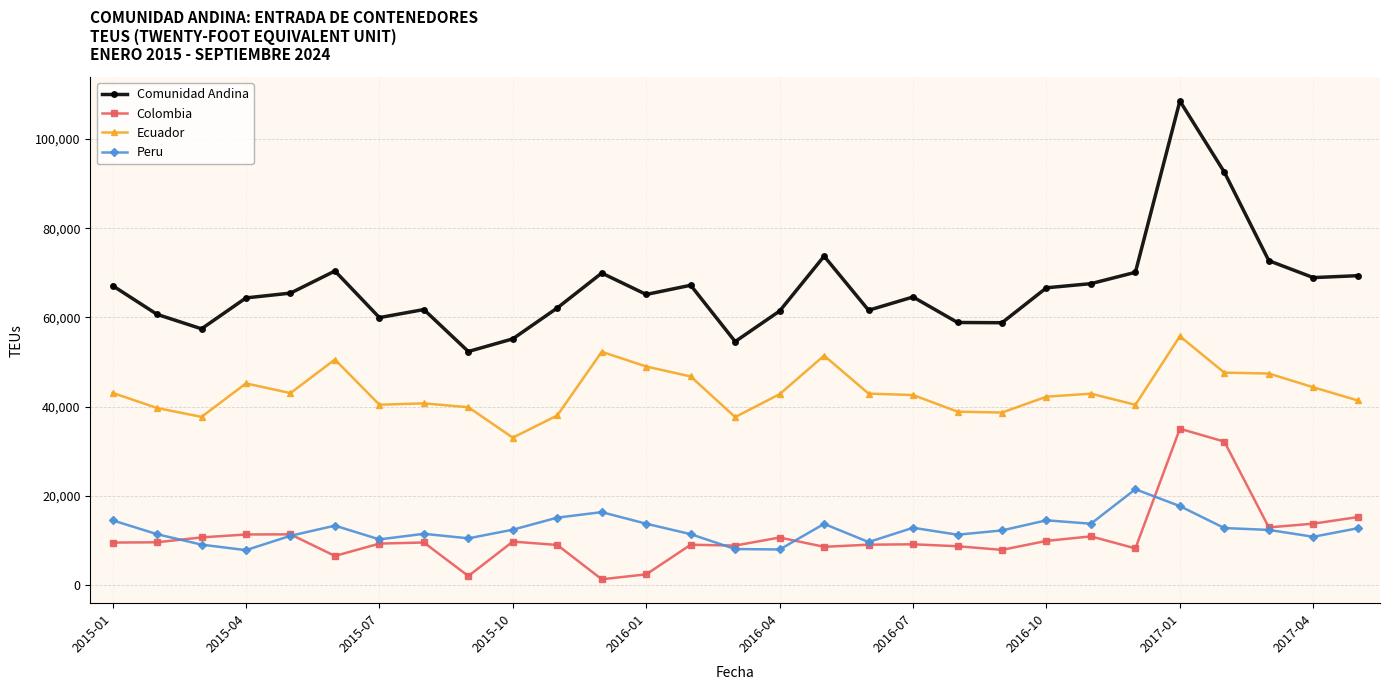

Which series has the largest total across all categories?

Comunidad Andina